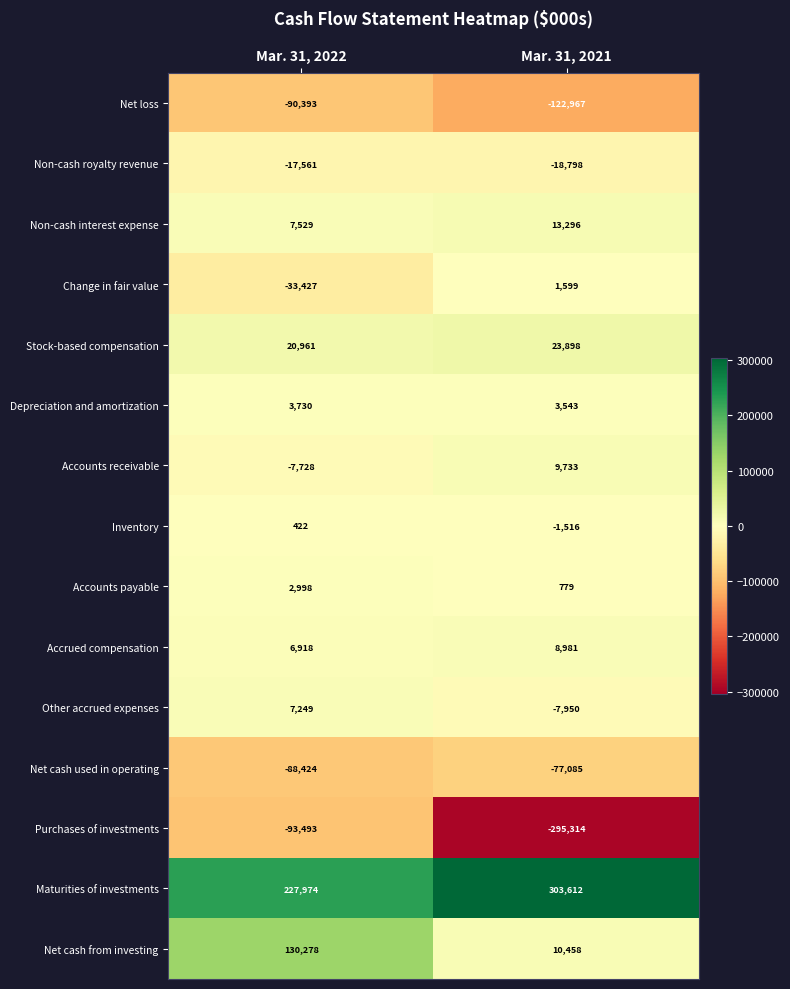

What is the total value across all series at Mar. 31, 2022?

77033